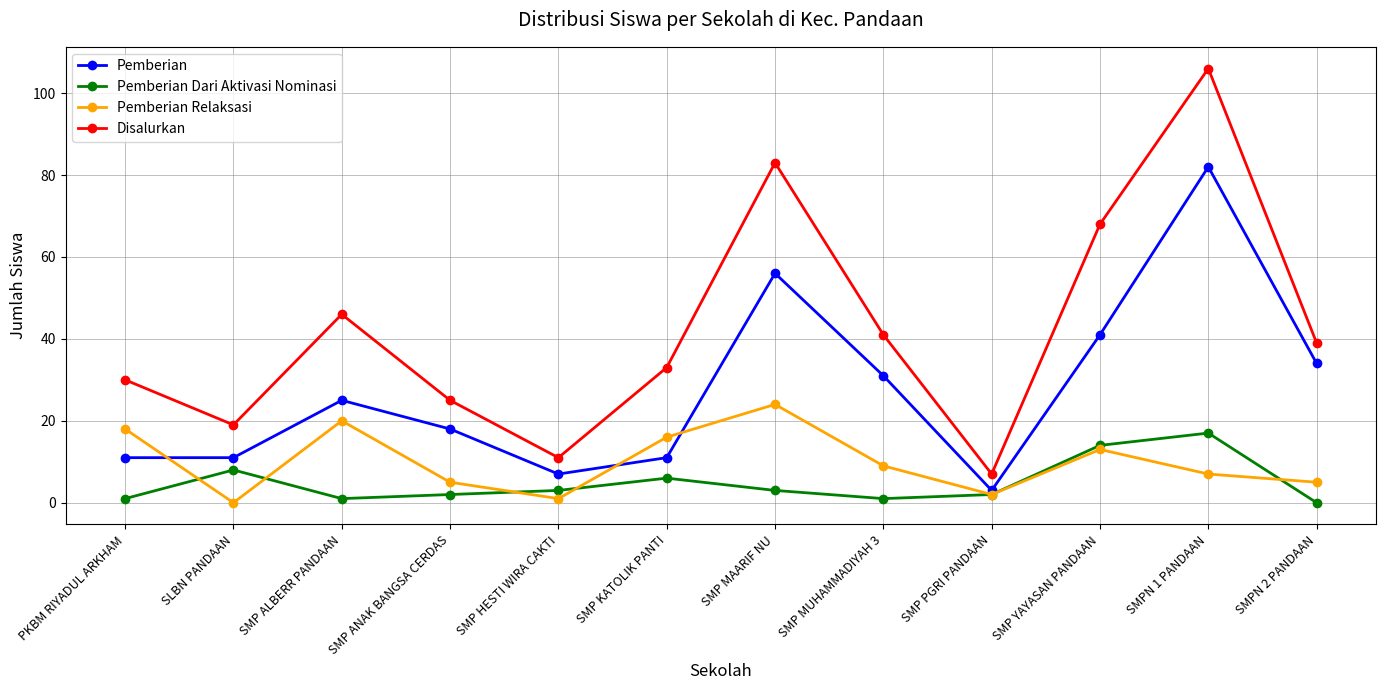

What value does the Pemberian Relaksasi series have at SMP PGRI PANDAAN?

2